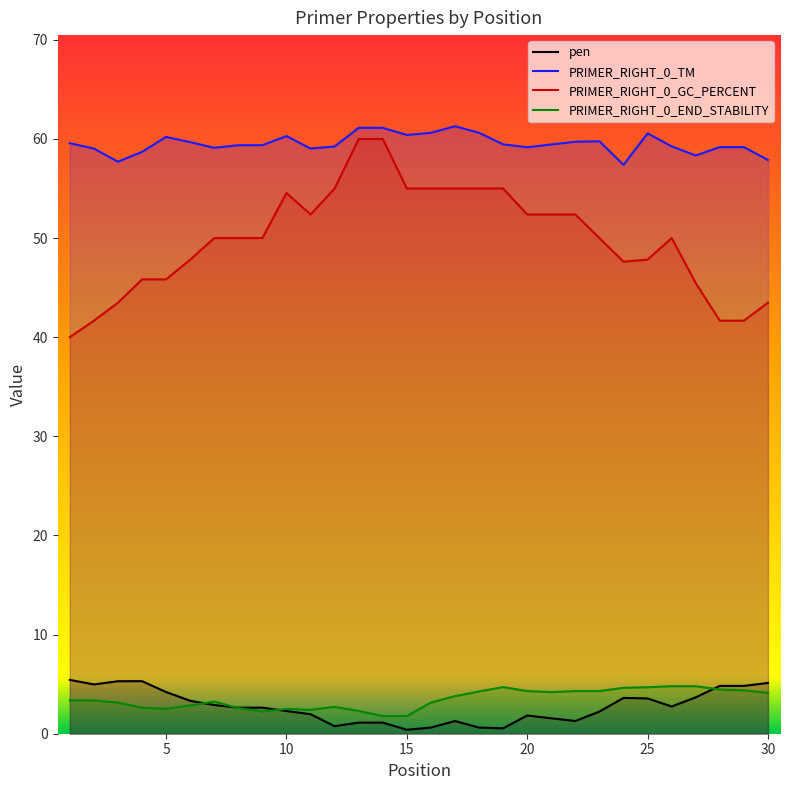

What is the smallest value displayed?

0.4